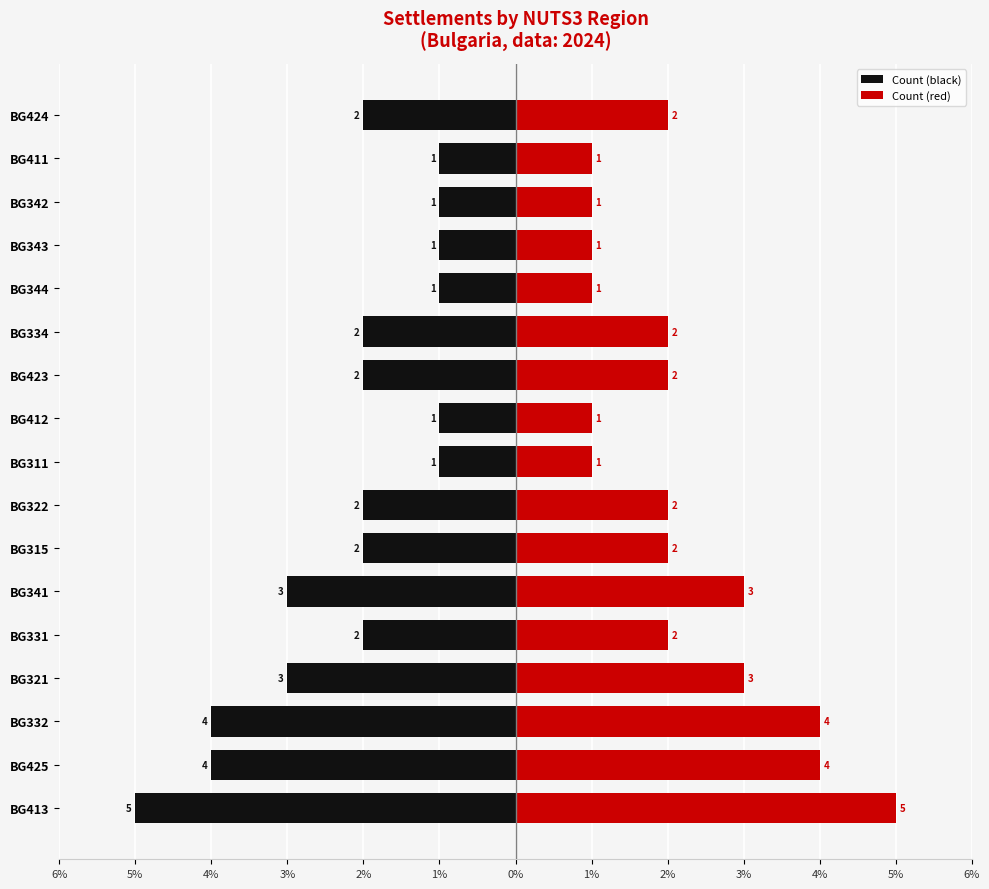

At how many categories does at least one series exceed 1?

11